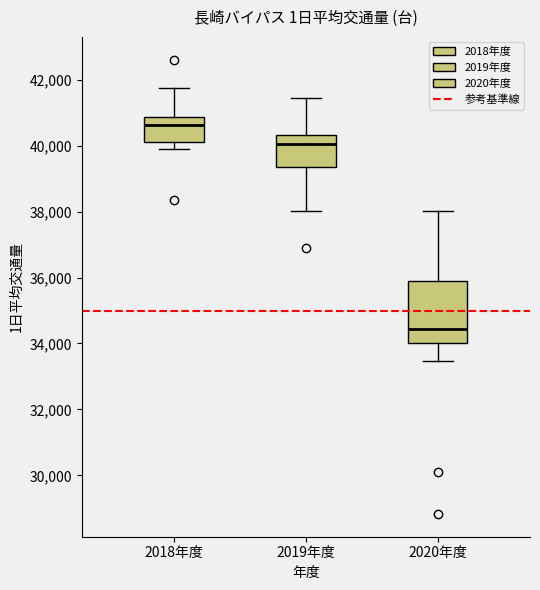

Comparing the boxes themselves (not the whiskers), which one is the tallest?

2020年度